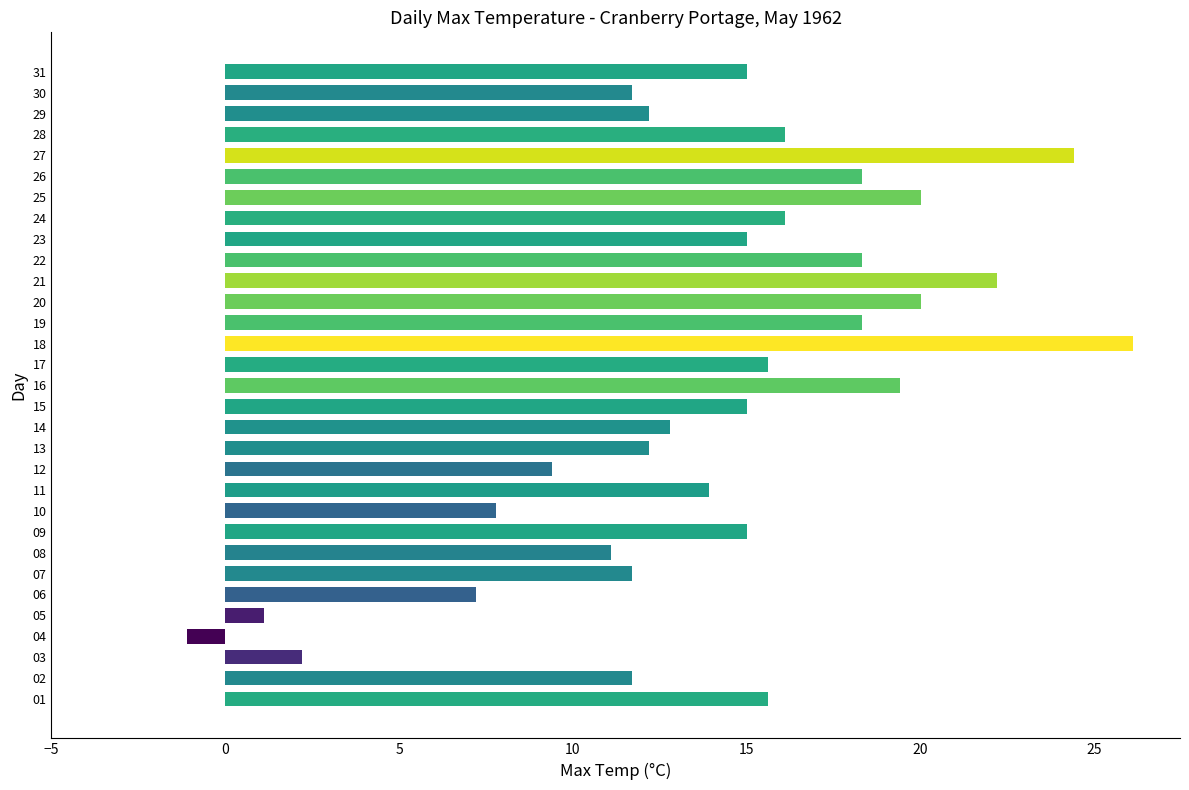

What is the sum of all values?

434.3